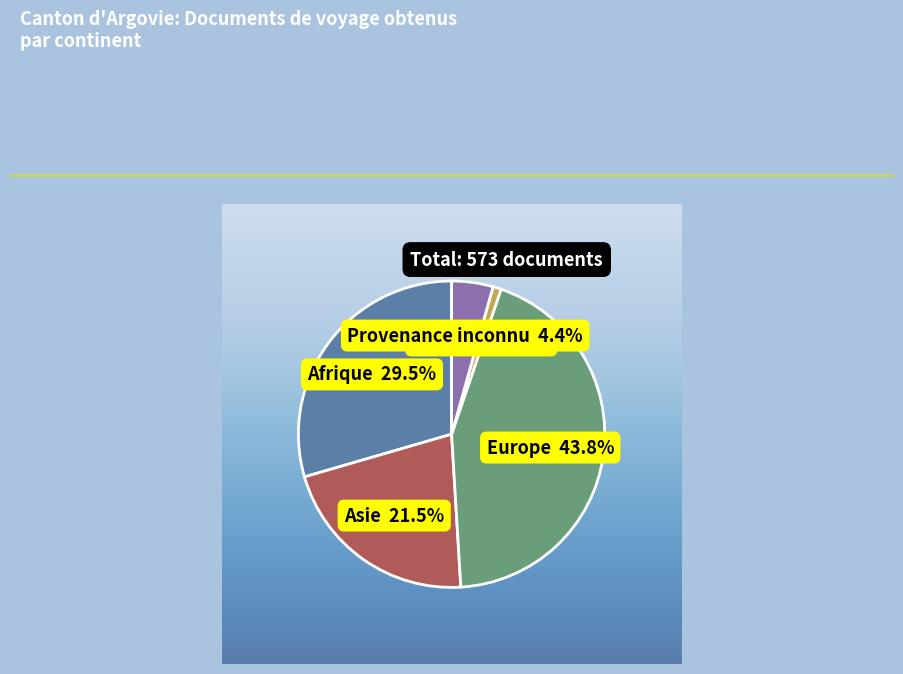

Is there any slice that represents more than half of the pie?

No